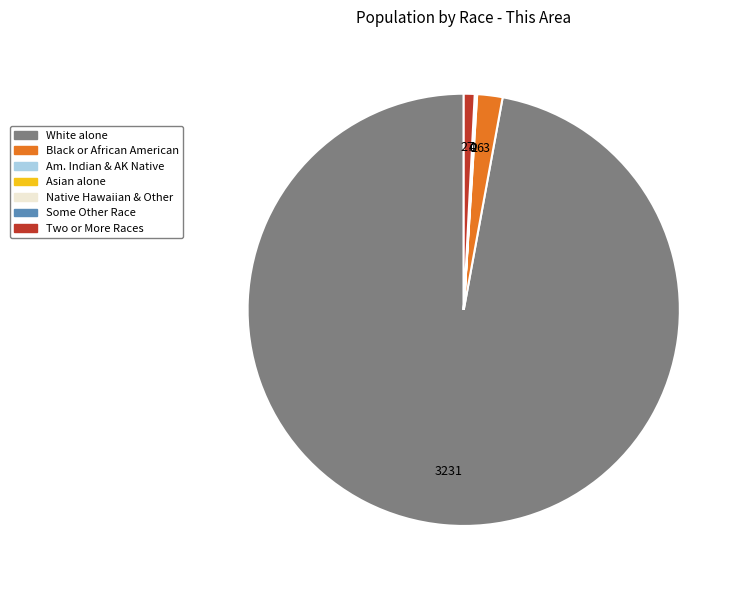

Is there a majority slice in this chart?

Yes